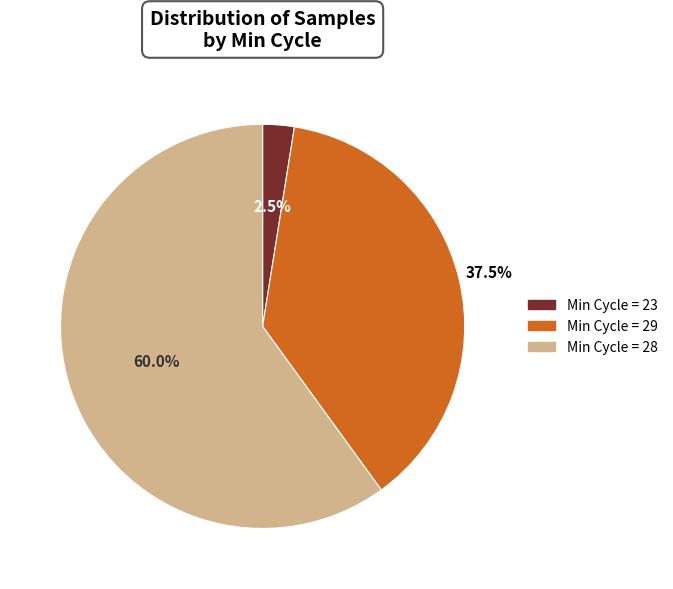

To the nearest percent, what is the average slice percentage?

33%